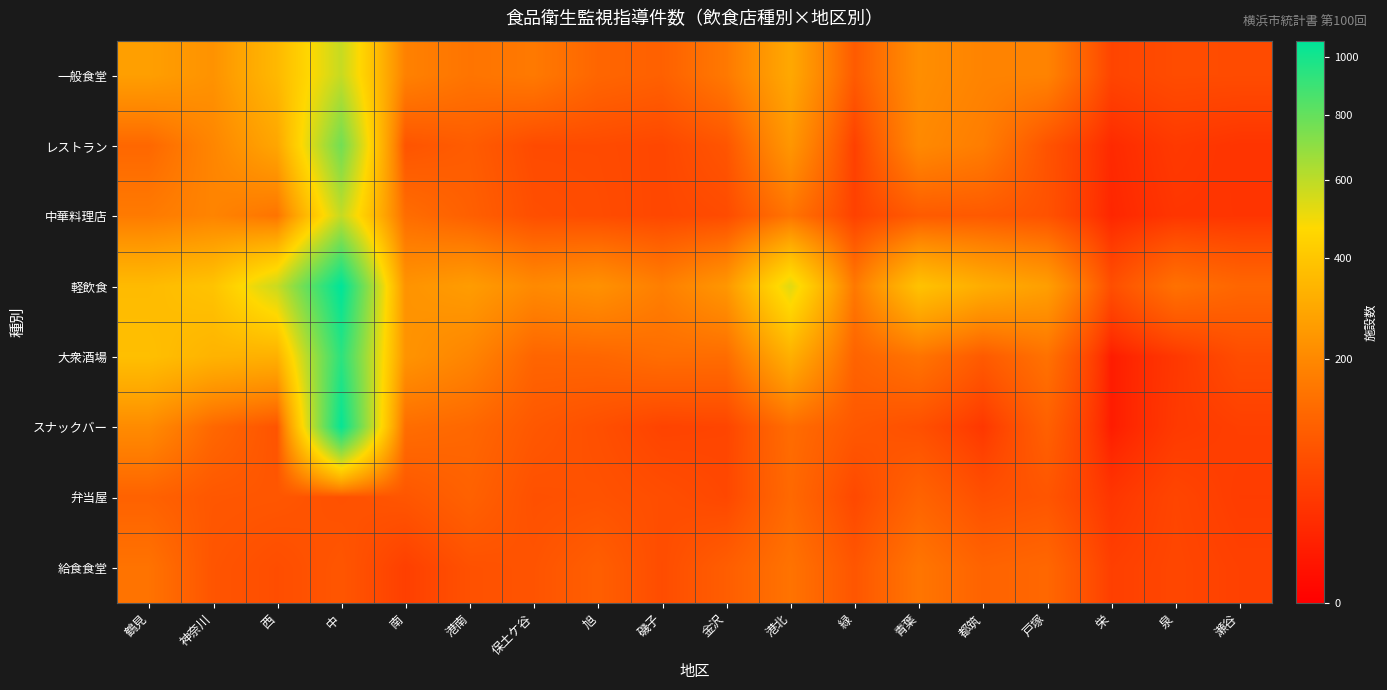

Reading left to right, transcribe all the data shown in this chart.

一般食堂: 鶴見=264	神奈川=228	西=350	中=583	南=181	港南=150	保土ケ谷=162	旭=118	磯子=106	金沢=161	港北=293	緑=94	青葉=216	都筑=187	戸塚=186	栄=54	泉=66	瀬谷=65
レストラン: 鶴見=121	神奈川=193	西=287	中=768	南=81	港南=97	保土ケ谷=64	旭=64	磯子=58	金沢=83	港北=240	緑=47	青葉=202	都筑=171	戸塚=79	栄=20	泉=38	瀬谷=31
中華料理店: 鶴見=165	神奈川=188	西=149	中=586	南=134	港南=105	保土ケ谷=71	旭=66	磯子=58	金沢=65	港北=148	緑=49	青葉=94	都筑=91	戸塚=77	栄=17	泉=33	瀬谷=32
軽飲食: 鶴見=357	神奈川=388	西=575	中=1062	南=230	港南=257	保土ケ谷=203	旭=224	磯子=174	金沢=240	港北=530	緑=159	青葉=384	都筑=309	戸塚=264	栄=70	泉=143	瀬谷=119
大衆酒場: 鶴見=373	神奈川=330	西=320	中=942	南=232	港南=190	保土ケ谷=116	旭=119	磯子=134	金沢=132	港北=318	緑=112	青葉=149	都筑=93	戸塚=144	栄=9	泉=36	瀬谷=67
スナックバー: 鶴見=207	神奈川=122	西=80	中=1042	南=134	港南=122	保土ケ谷=88	旭=72	磯子=52	金沢=55	港北=132	緑=88	青葉=73	都筑=35	戸塚=106	栄=9	泉=38	瀬谷=46
弁当屋: 鶴見=109	神奈川=87	西=85	中=75	南=84	港南=108	保土ケ谷=74	旭=77	磯子=69	金沢=59	港北=125	緑=60	青葉=113	都筑=72	戸塚=83	栄=33	泉=55	瀬谷=42
給食食堂: 鶴見=147	神奈川=82	西=69	中=84	南=46	港南=75	保土ケ谷=80	旭=102	磯子=67	金沢=100	港北=147	緑=84	青葉=153	都筑=112	戸塚=121	栄=46	泉=57	瀬谷=48